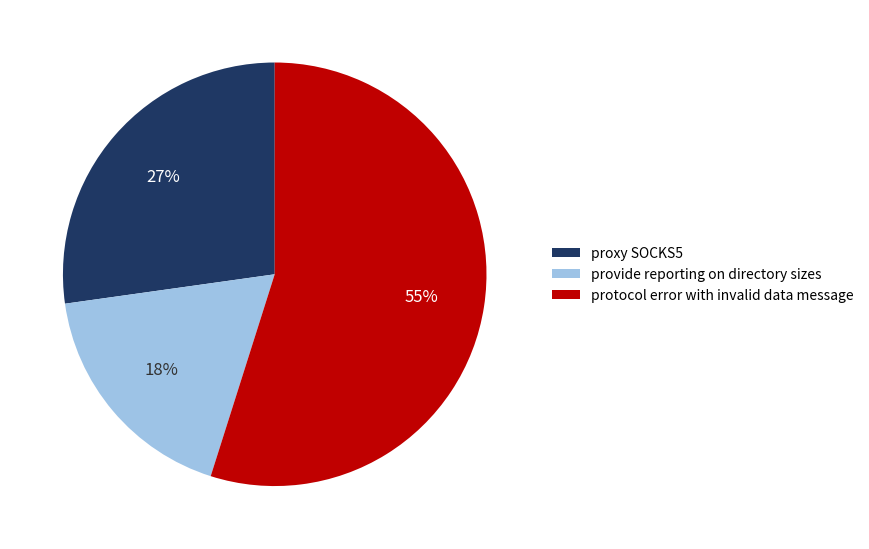

To the nearest percent, what is the difference between the largest and smallest slice percentages?

37%